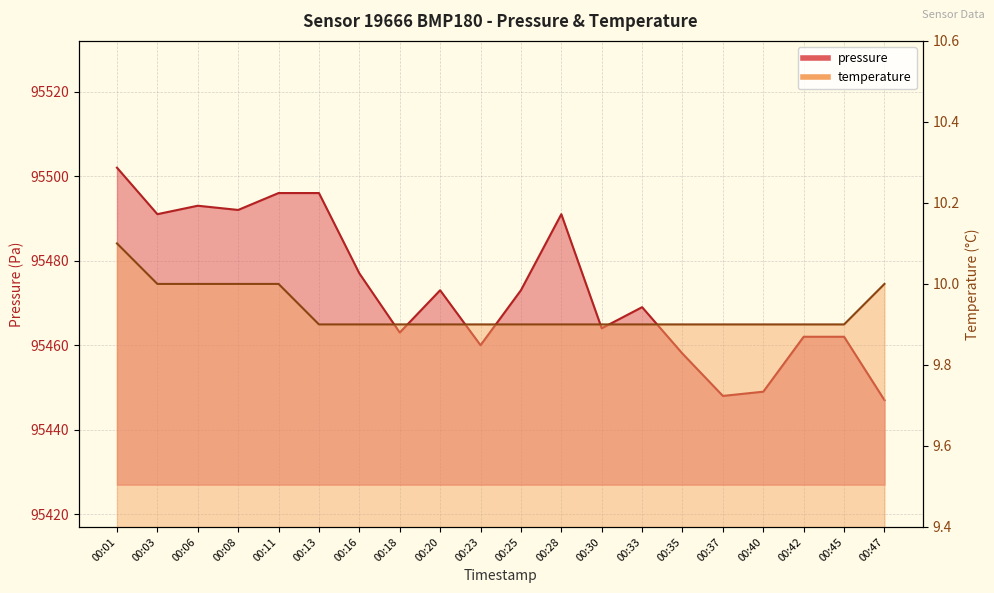

At which label is pressure closest to 95474?

00:20